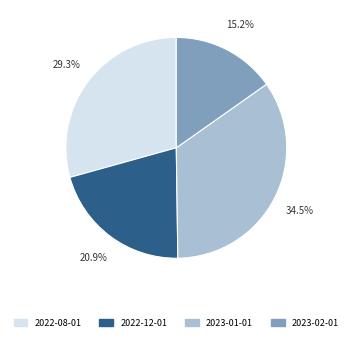

Does any single category account for the majority?

No